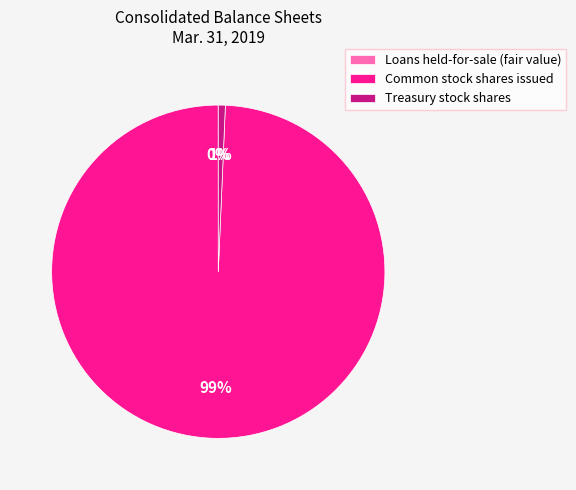

Which slice is the largest?

Common stock shares issued